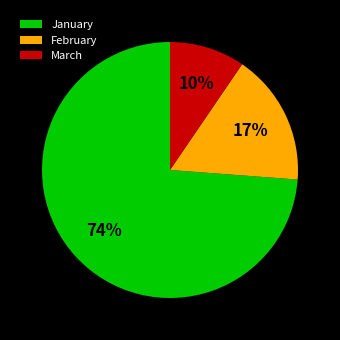

What percentage is the March slice, to the nearest percent?

10%